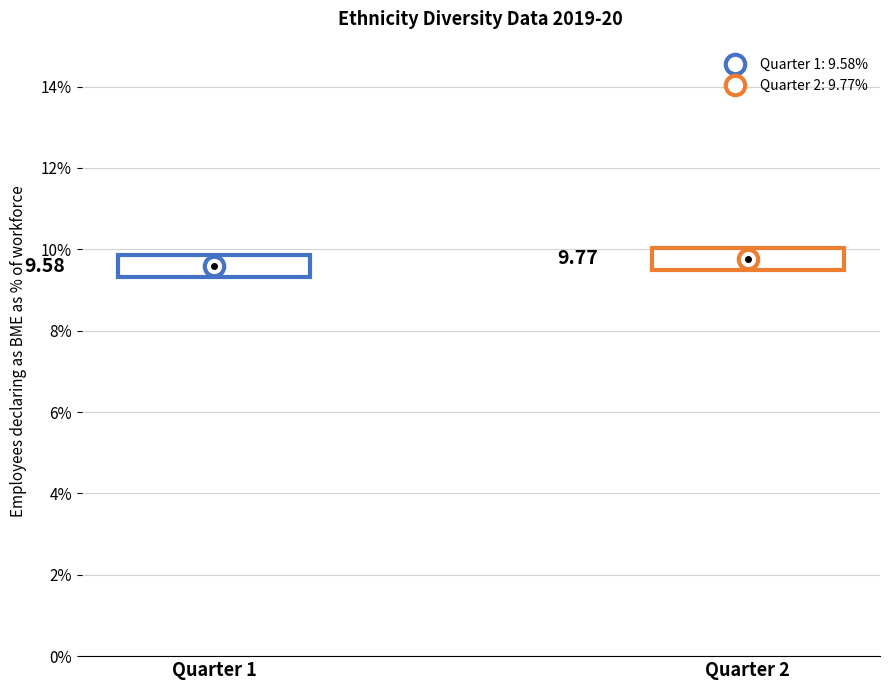

What is the ratio of the value at Quarter 2 to the value at Quarter 1?

1.0